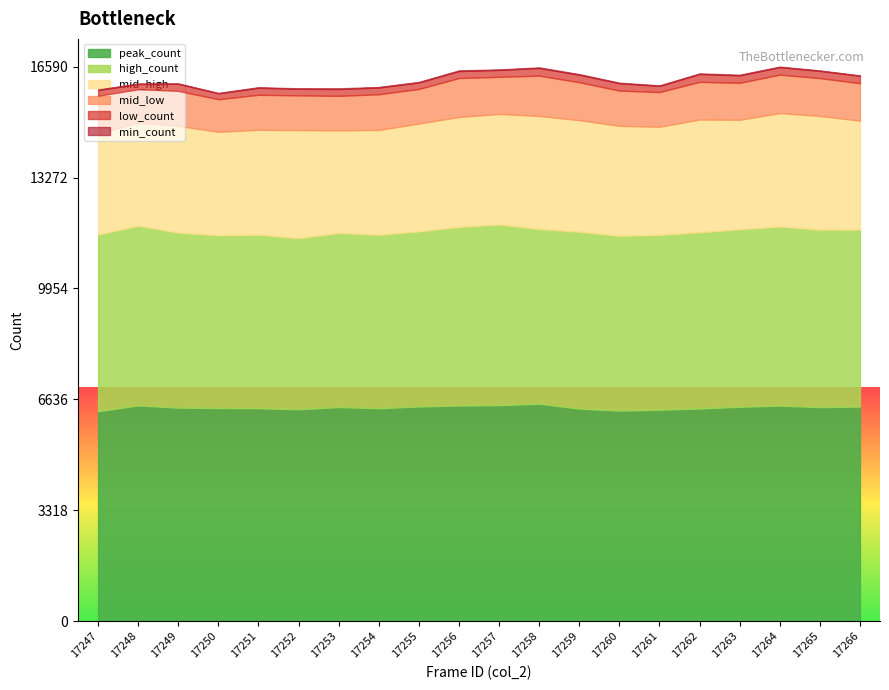

The value of min_count at 17259 is 18. True or false?

True